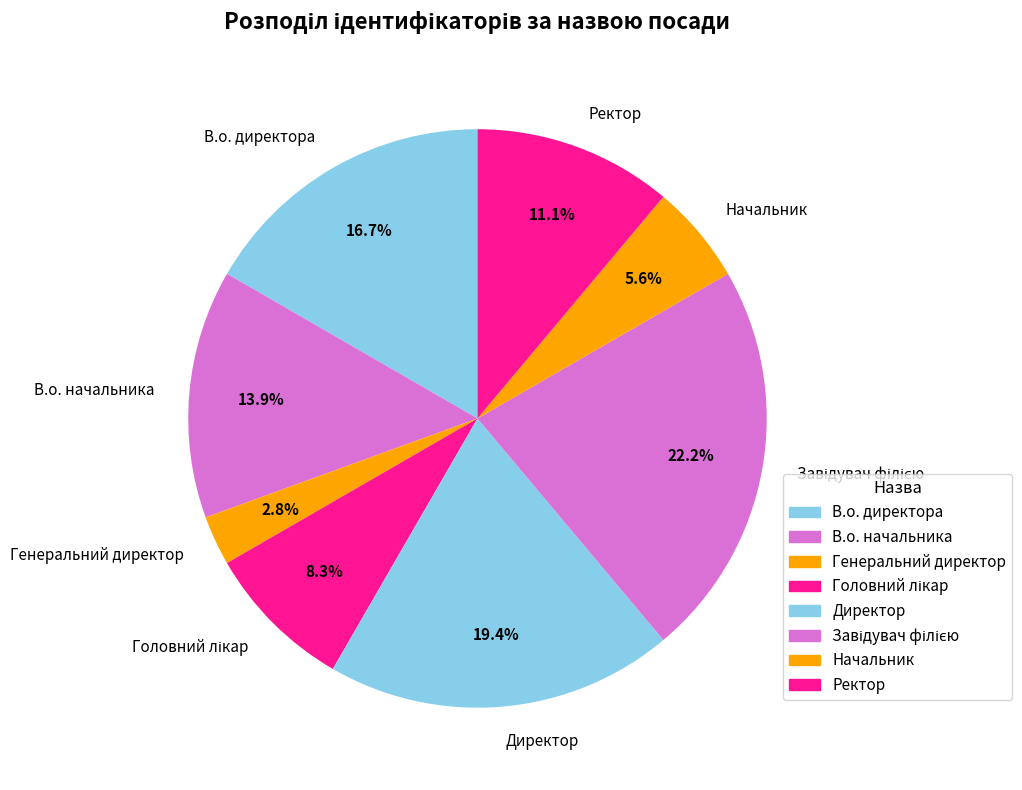

Is it true that Начальник is 1% of the pie?

False